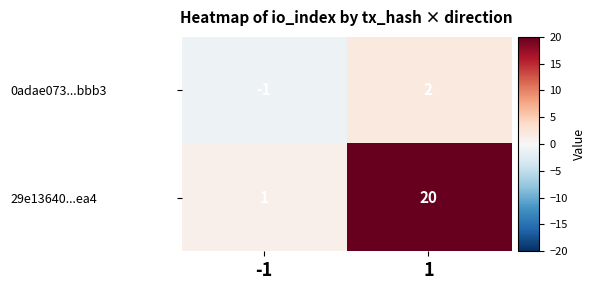

What is the maximum value shown in the chart?

20